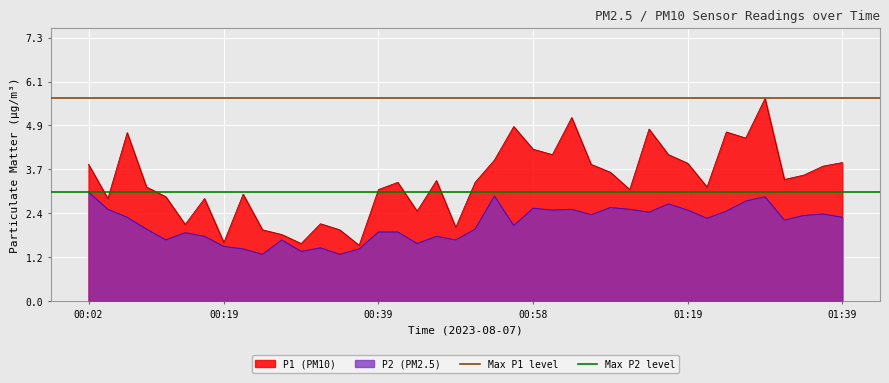

Does the chart display data point markers on the line(s)?

No